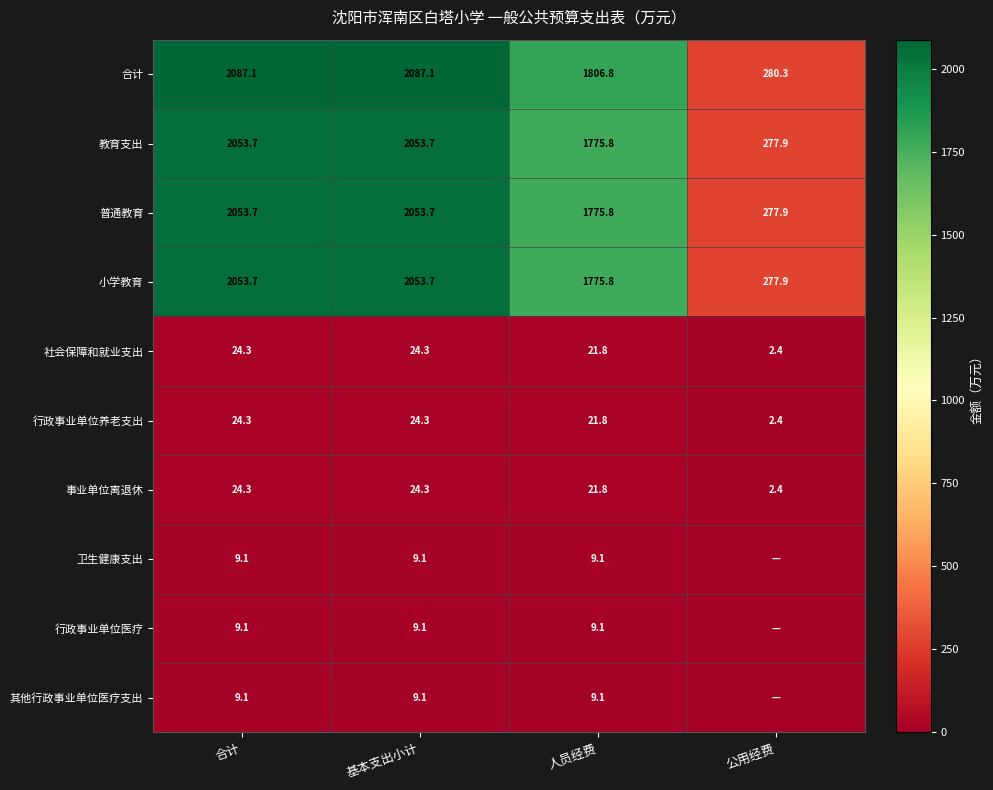

What is the difference between the maximum and minimum values in the 教育支出 series?

1775.8